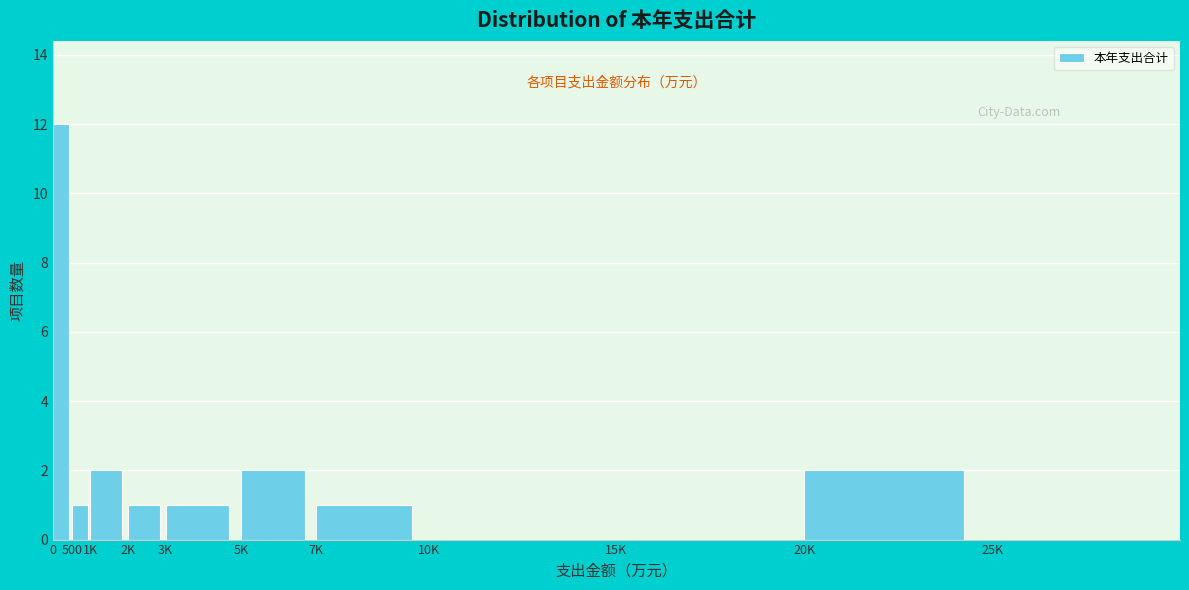

Reading left to right, transcribe all the data shown in this chart.

0=12	500=1	1K=2	2K=1	3K=1	5K=2	7K=1	10K=0	15K=0	20K=2	25K=0